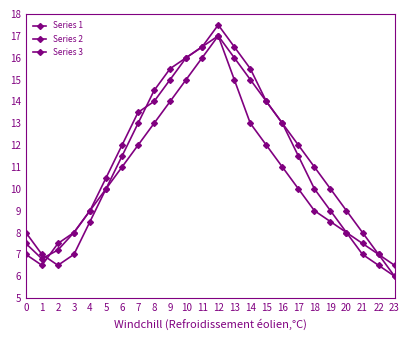

True or false: Series 2 and Series 3 intersect in this chart.

True